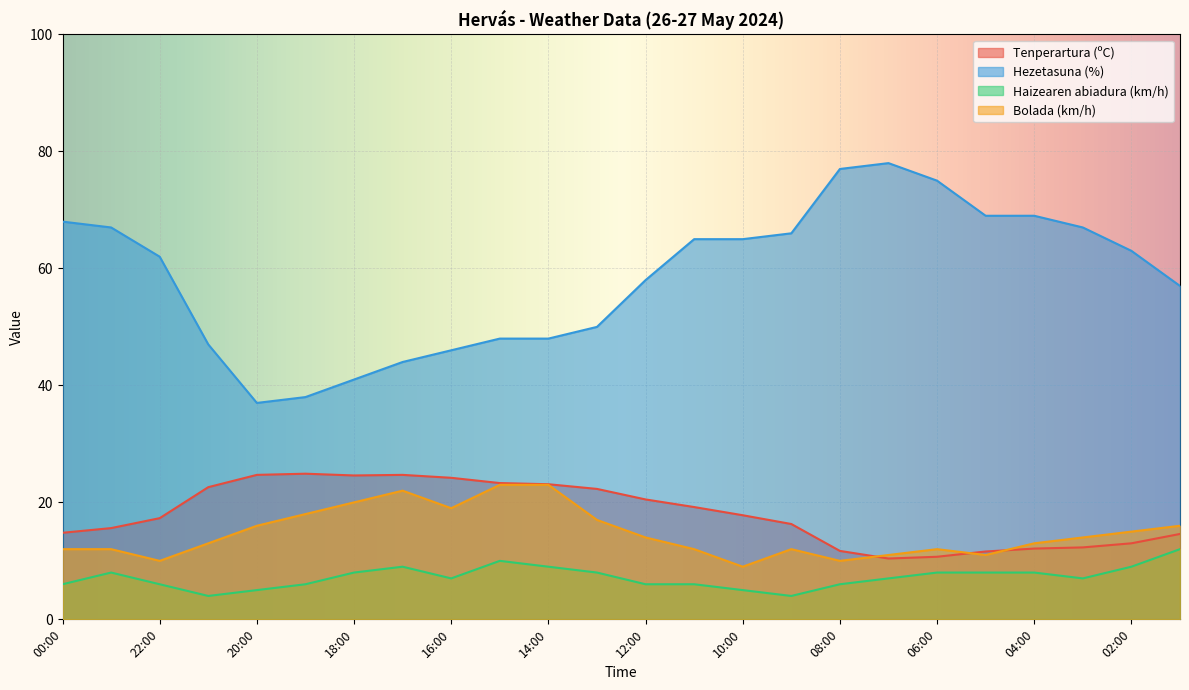

At which category does Hezetasuna (%) reach its first local valley?

20:00